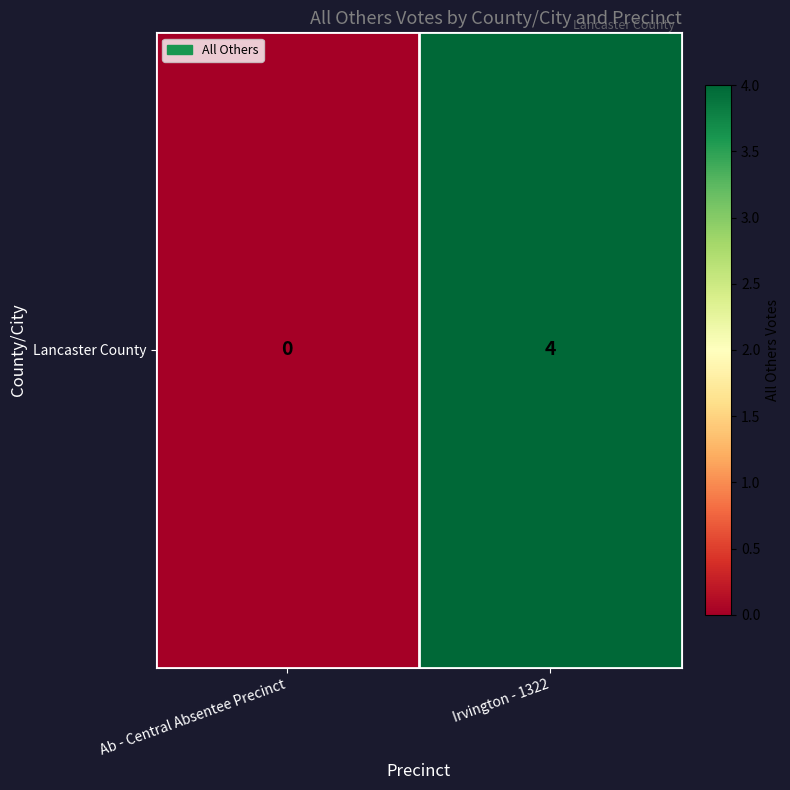

Rank the categories by value from lowest to highest.

Ab - Central Absentee Precinct, Irvington - 1322